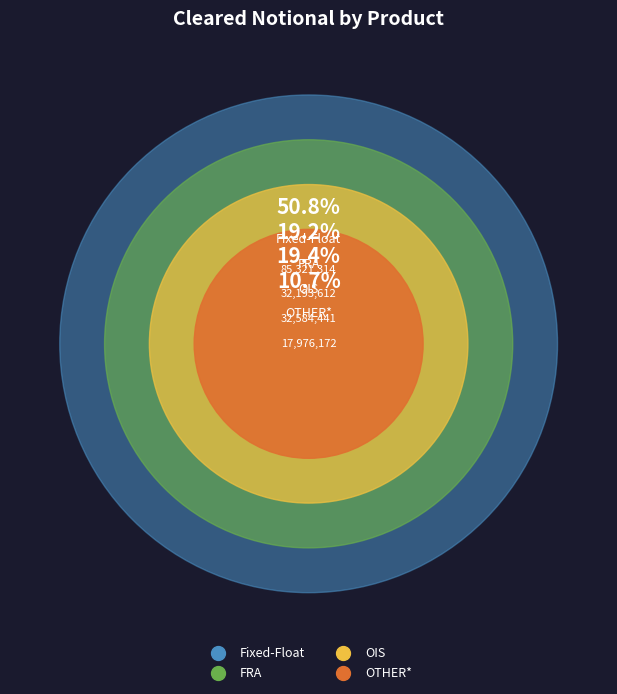

What is the change in value from Fixed-Float to OIS?

-52736873